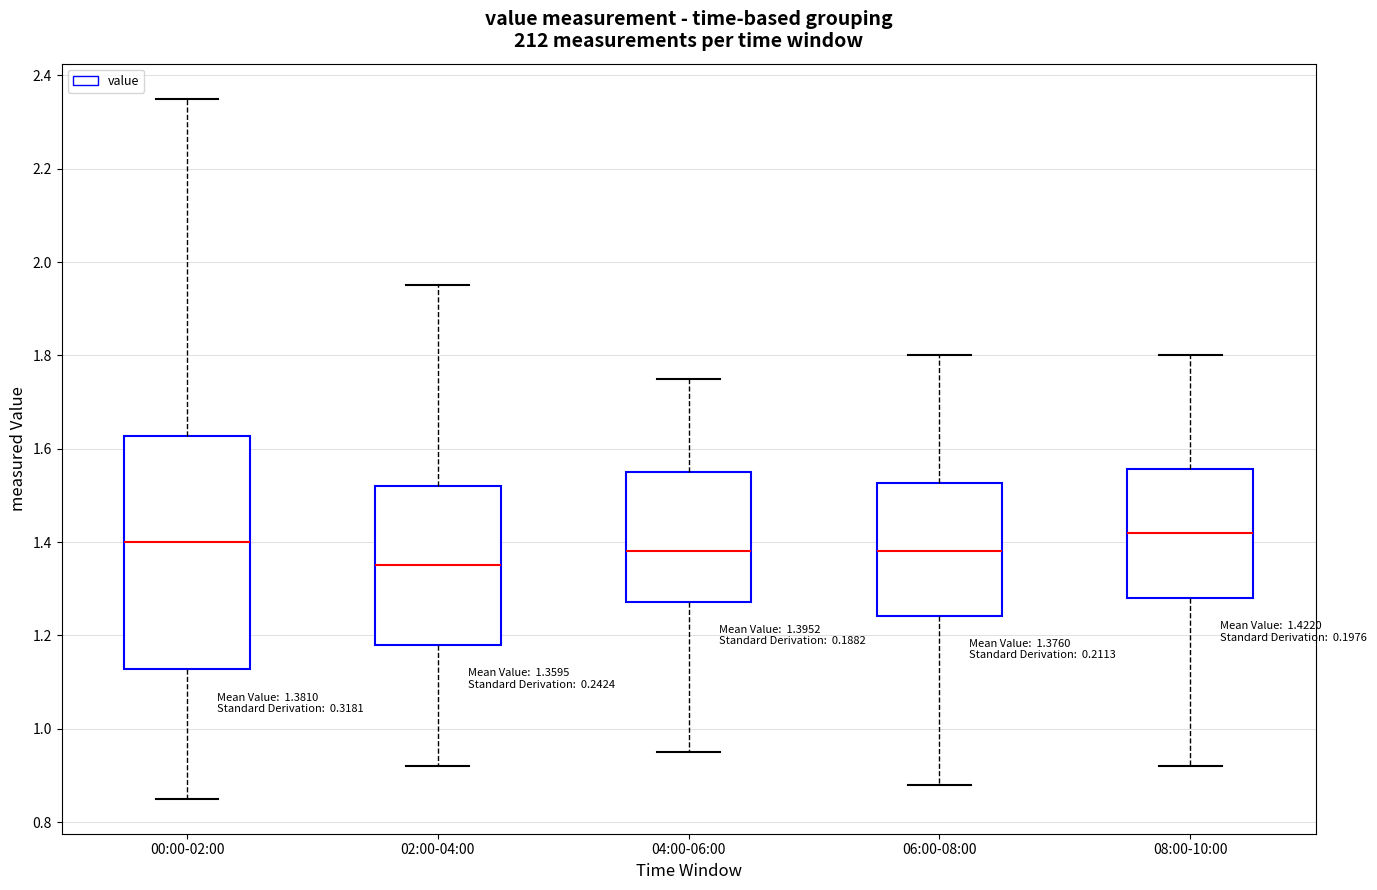

Comparing the boxes themselves (not the whiskers), which one is the tallest?

00:00-02:00